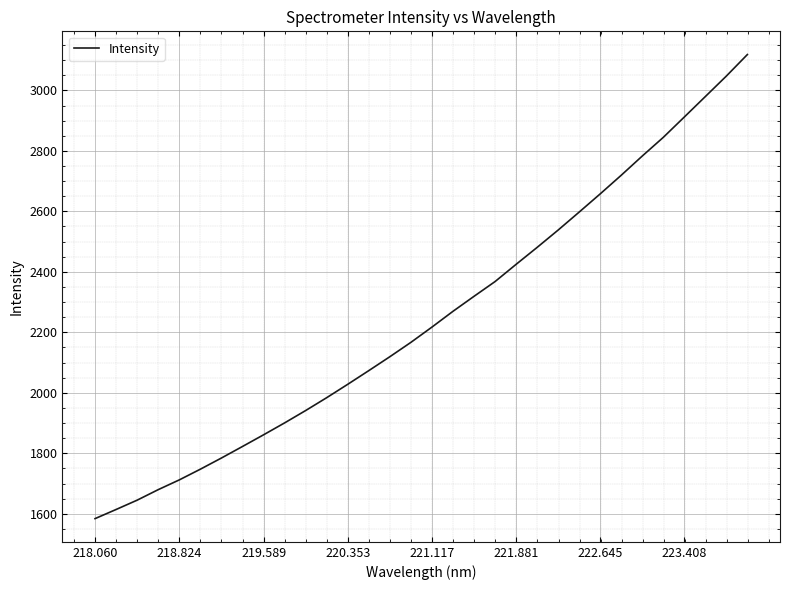

What is the greatest value displayed?

3118.6